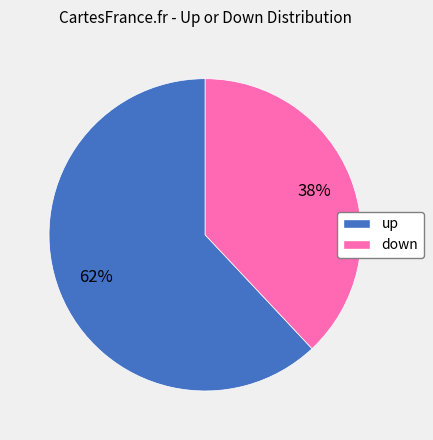

Rank the categories by value from highest to lowest.

up, down